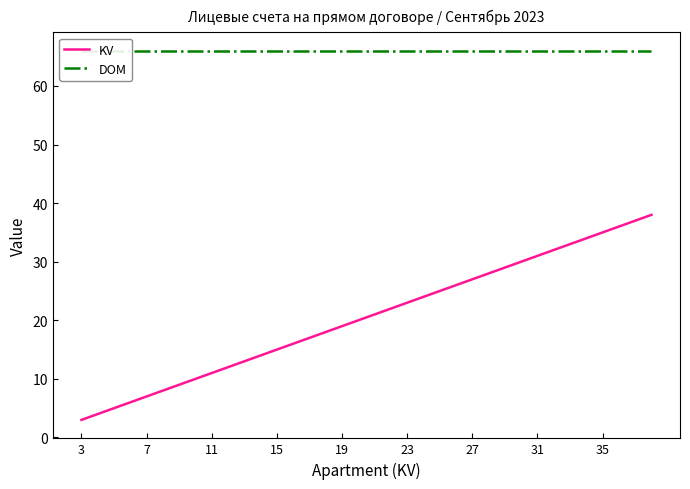

Does the chart display data point markers on the line(s)?

No